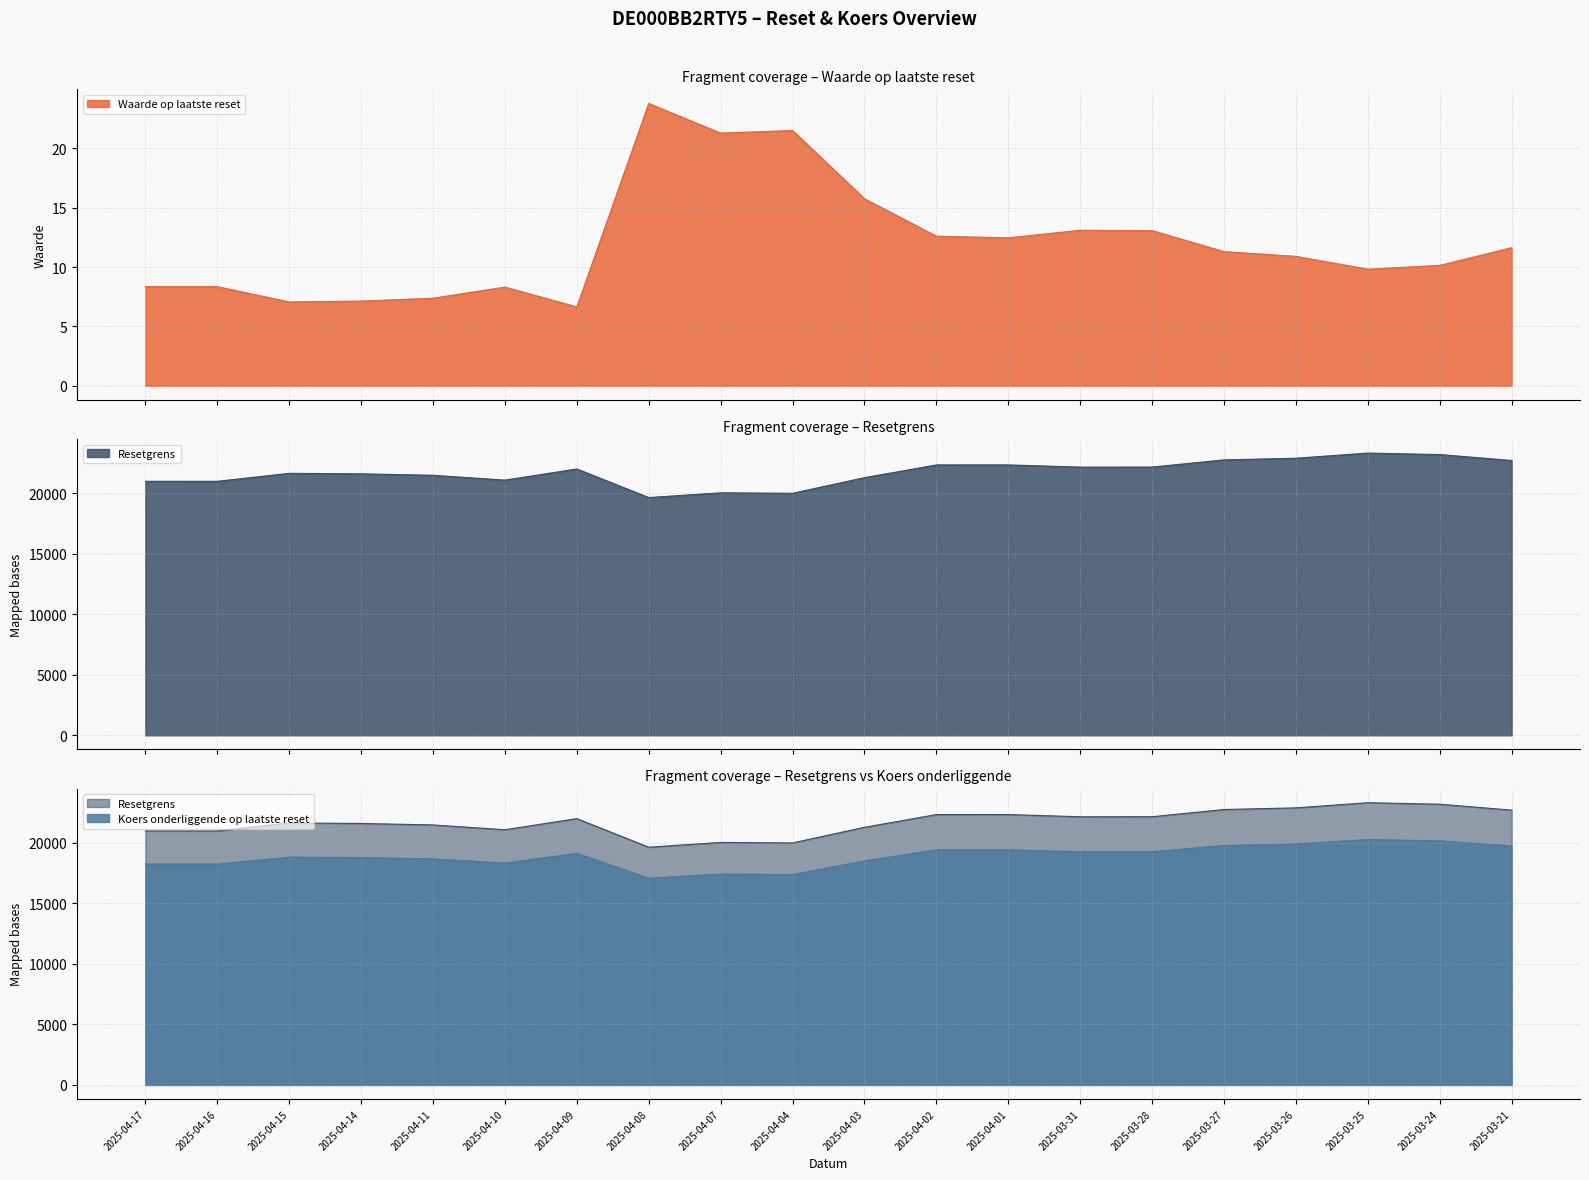

How many distinct data groups are displayed?

3